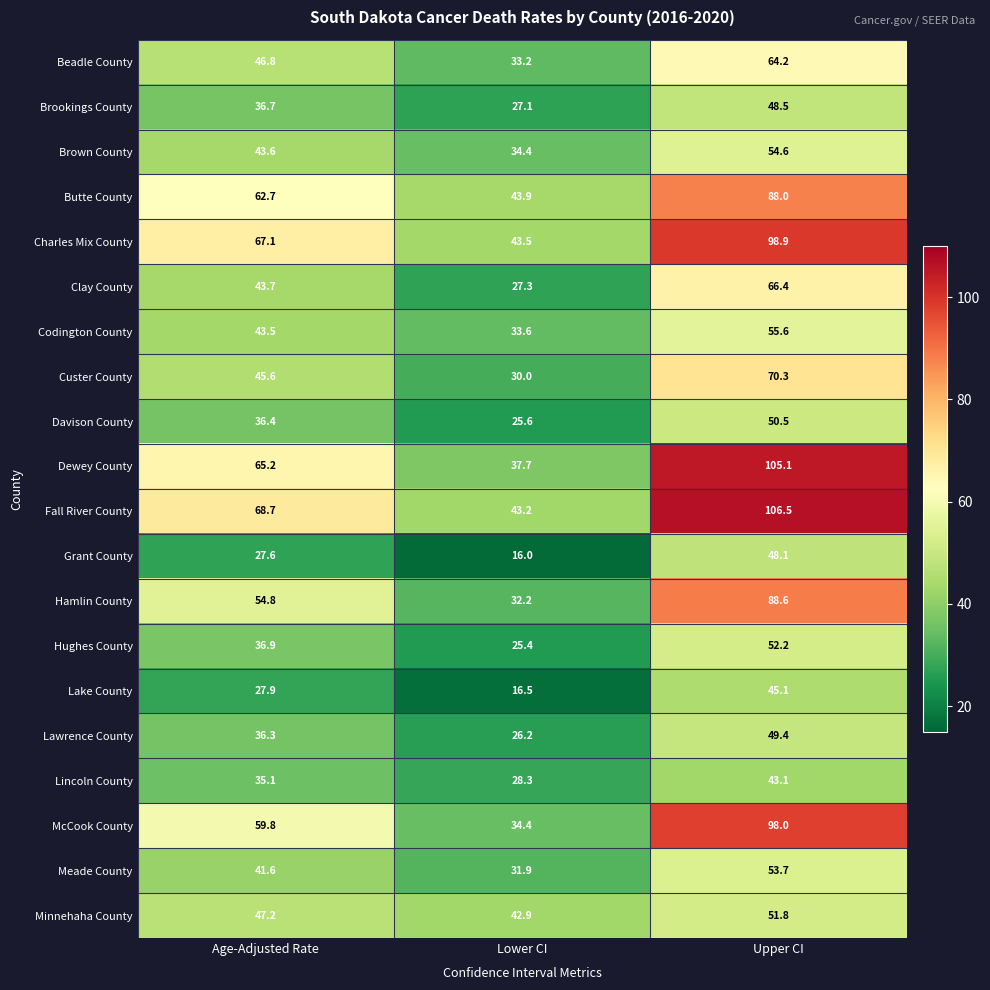

Rank the series by their maximum value, from lowest to highest.

Lincoln County, Lake County, Grant County, Brookings County, Lawrence County, Davison County, Minnehaha County, Hughes County, Meade County, Brown County, Codington County, Beadle County, Clay County, Custer County, Butte County, Hamlin County, McCook County, Charles Mix County, Dewey County, Fall River County